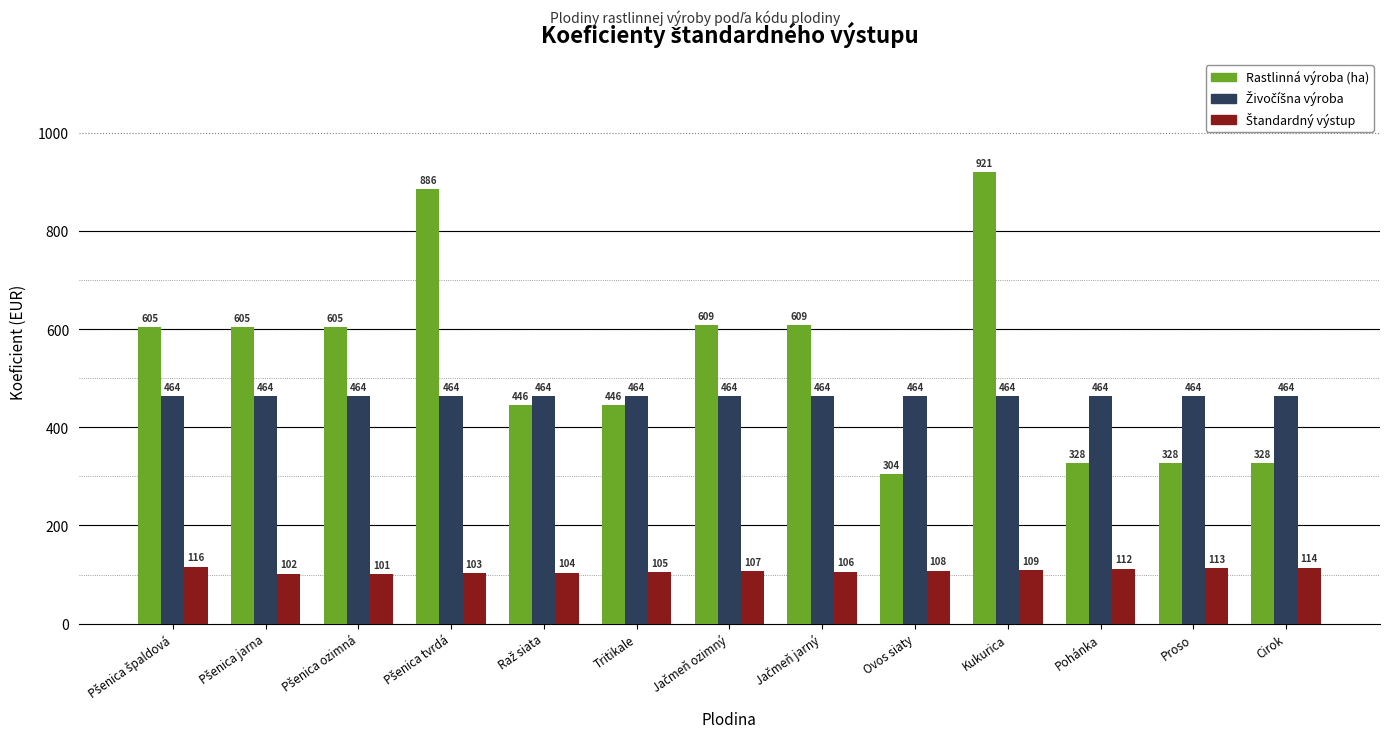

At how many categories does at least one series exceed 463?

13